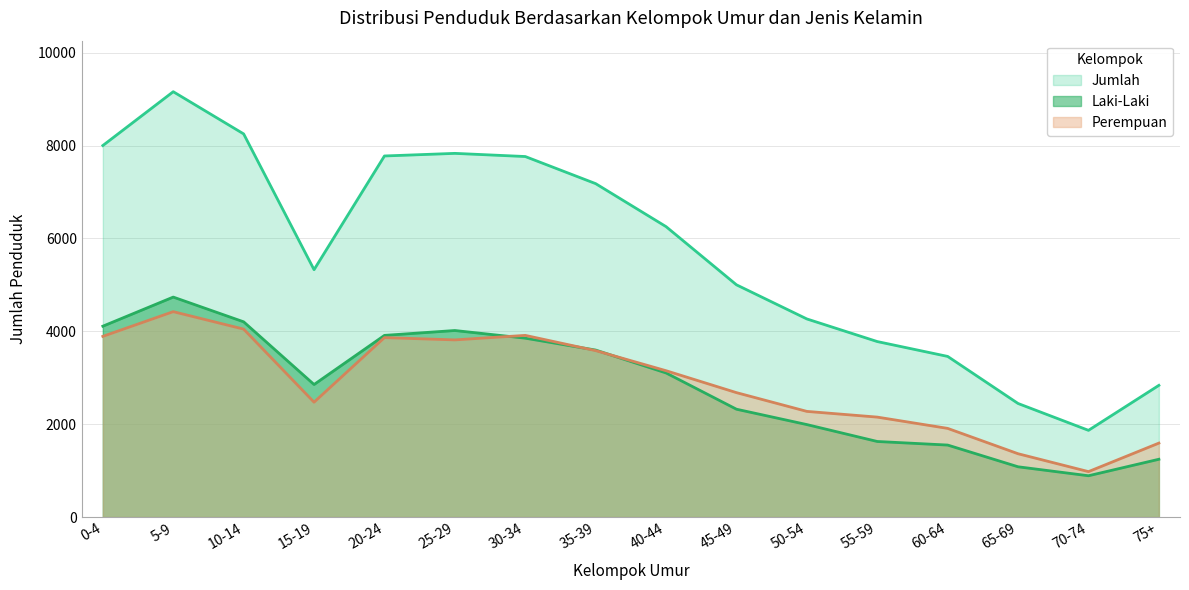

Where is Jumlah nearest to the value 5513?

15-19